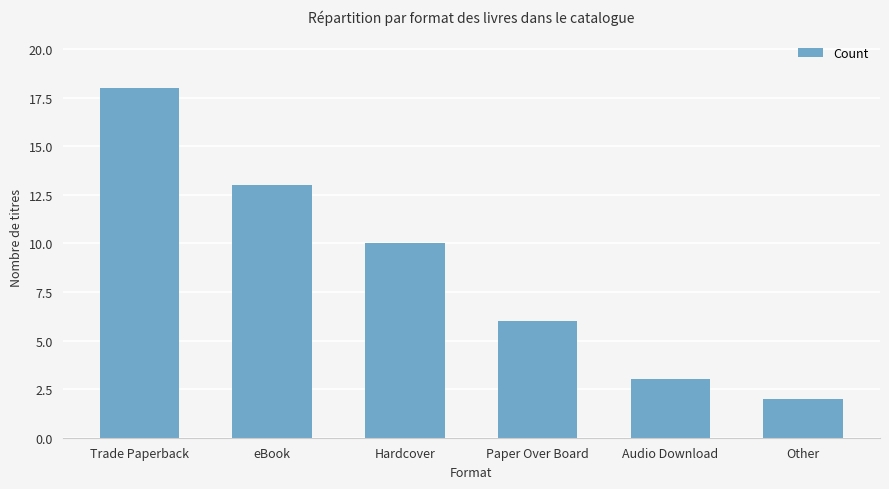

Rank the categories by value from lowest to highest.

Other, Audio Download, Paper Over Board, Hardcover, eBook, Trade Paperback